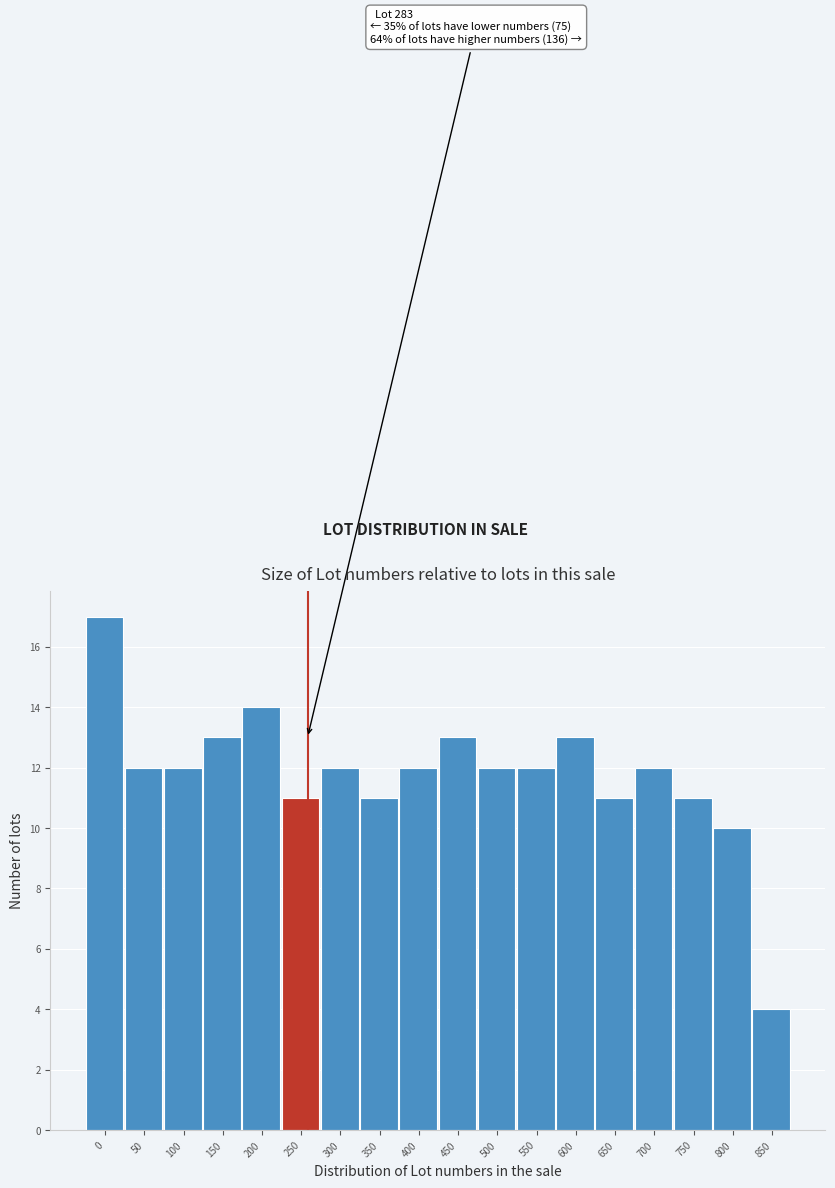

Reading left to right, what are all the values shown in this chart?

17	12	12	13	14	11	12	11	12	13	12	12	13	11	12	11	10	4